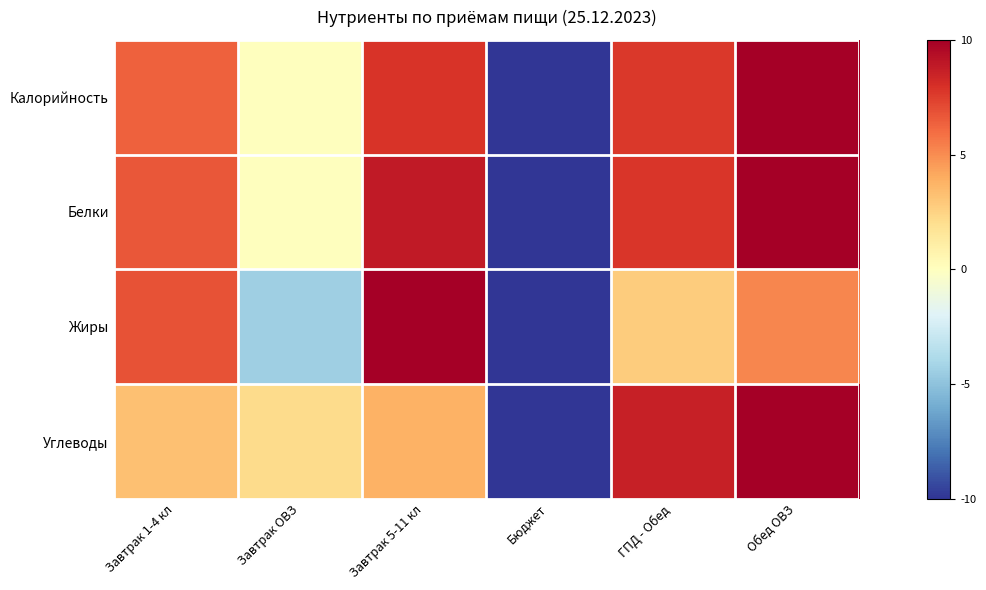

Reading left to right, list all the values displayed in this chart.

Калорийность: Завтрак 1-4 кл=6.4	Завтрак ОВЗ=0.0	Завтрак 5-11 кл=7.9	Бюджет=-10.0	ГПД - Обед=7.7	Обед ОВЗ=10.0
Белки: Завтрак 1-4 кл=6.7	Завтрак ОВЗ=0.0	Завтрак 5-11 кл=8.9	Бюджет=-10.0	ГПД - Обед=7.8	Обед ОВЗ=10.0
Жиры: Завтрак 1-4 кл=6.8	Завтрак ОВЗ=-4.4	Завтрак 5-11 кл=10.0	Бюджет=-10.0	ГПД - Обед=2.8	Обед ОВЗ=5.2
Углеводы: Завтрак 1-4 кл=3.2	Завтрак ОВЗ=2.2	Завтрак 5-11 кл=3.8	Бюджет=-10.0	ГПД - Обед=8.6	Обед ОВЗ=10.0